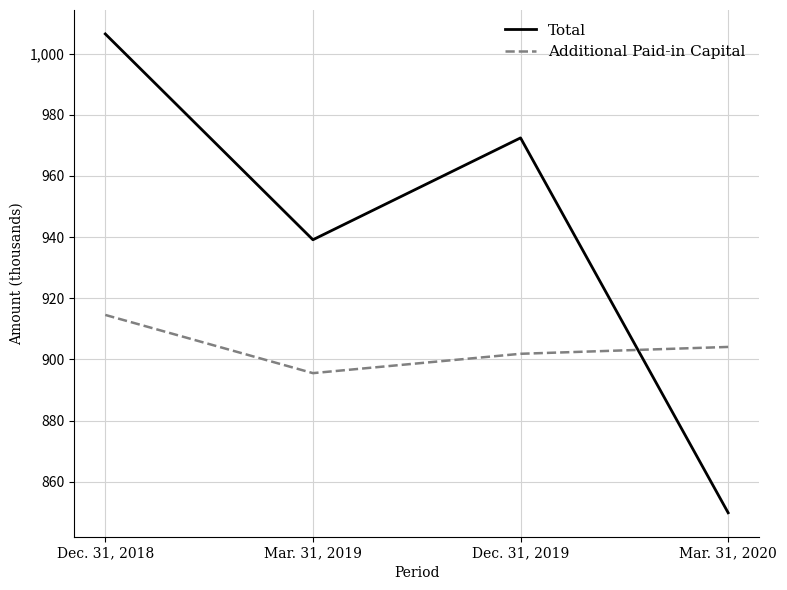

Where does the Additional Paid-in Capital series first go above 904?

Dec. 31, 2018